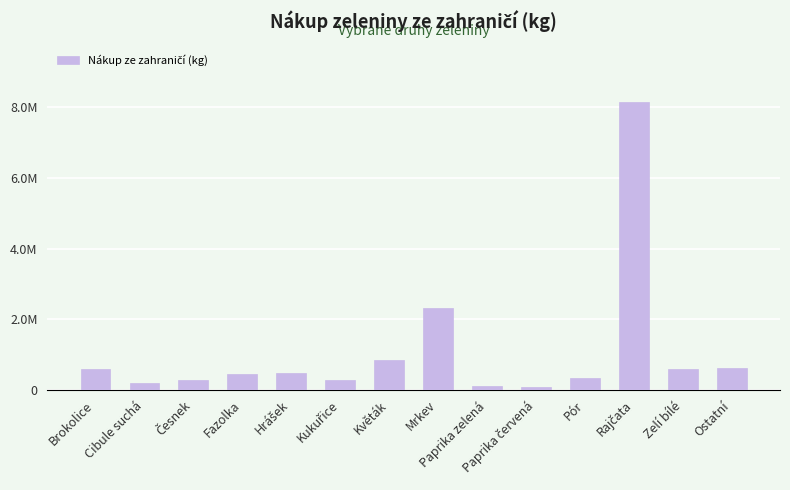

Count the number of values greater than 476919.

6